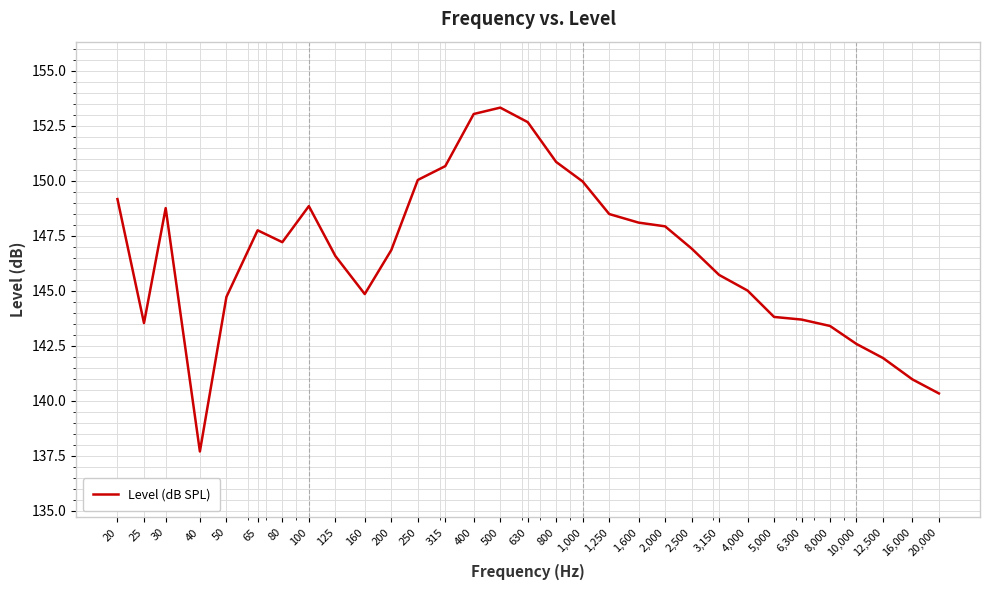

What is the difference between the maximum and minimum values?

15.6